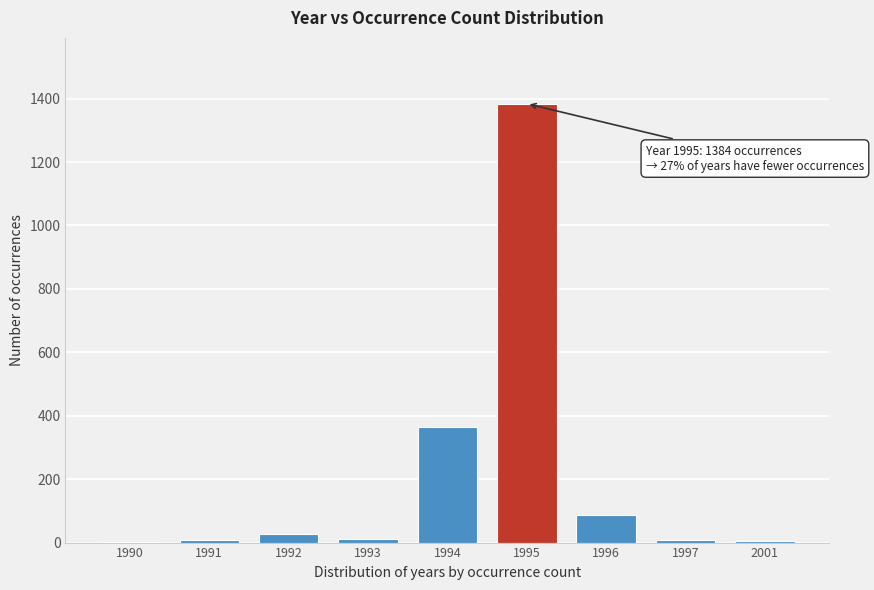

At which label is the value closest to 693?

1994